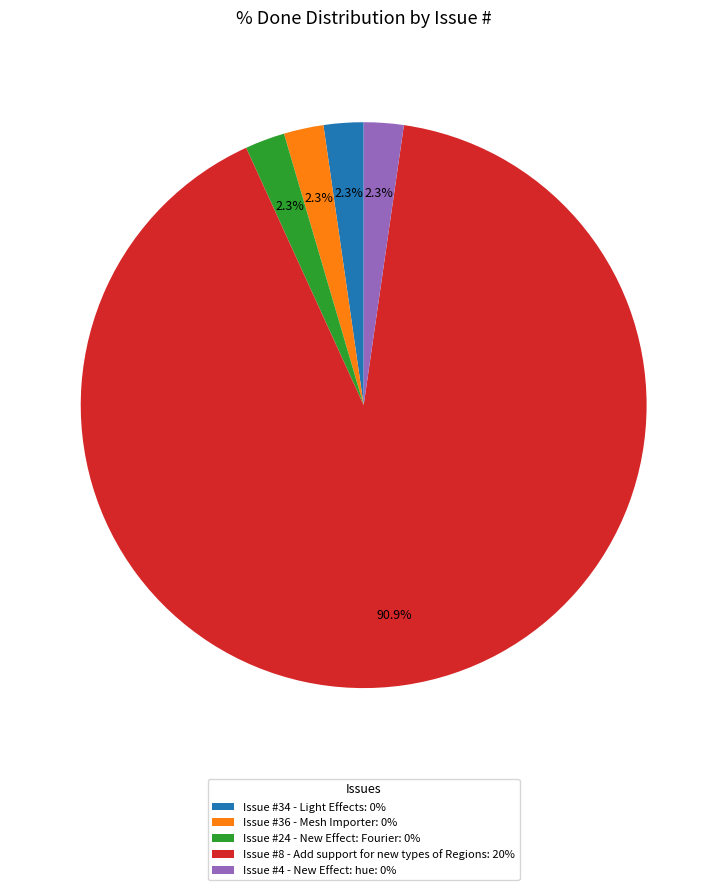

How many segments does this pie chart have?

5